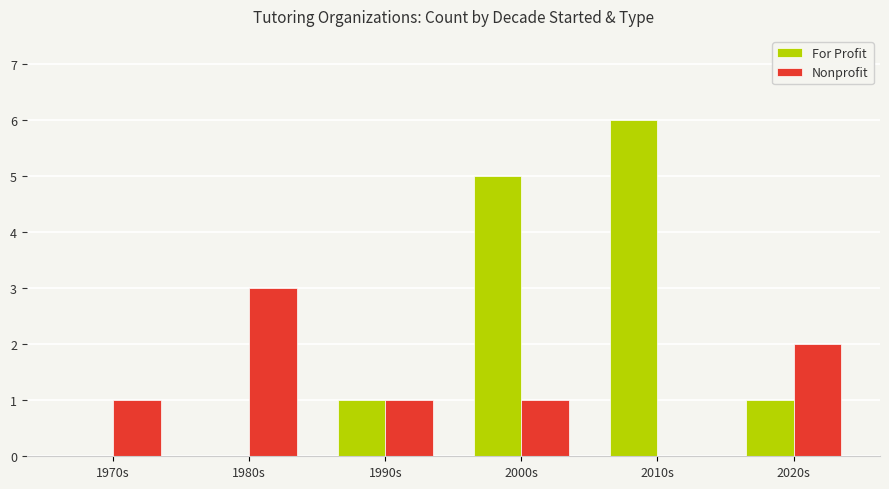

Count the Nonprofit values in the range 1 to 2.

4